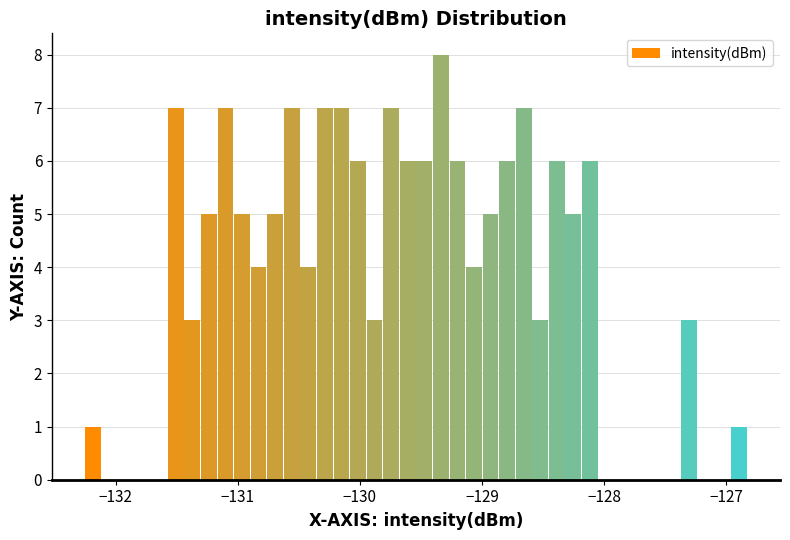

Read against the x-axis, roughly where is the centre of the tallest bar?

-129.3